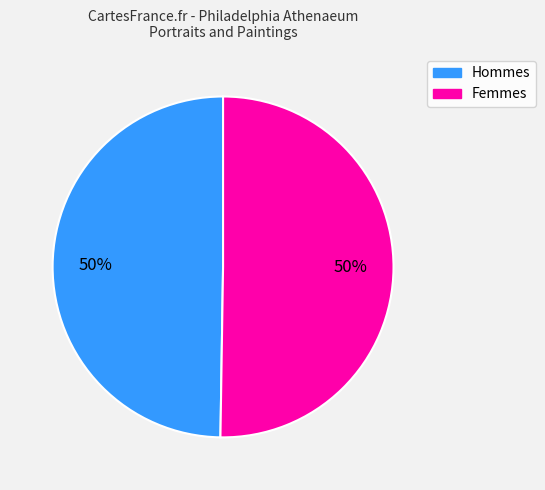

To the nearest percent, what is the average slice percentage?

50%